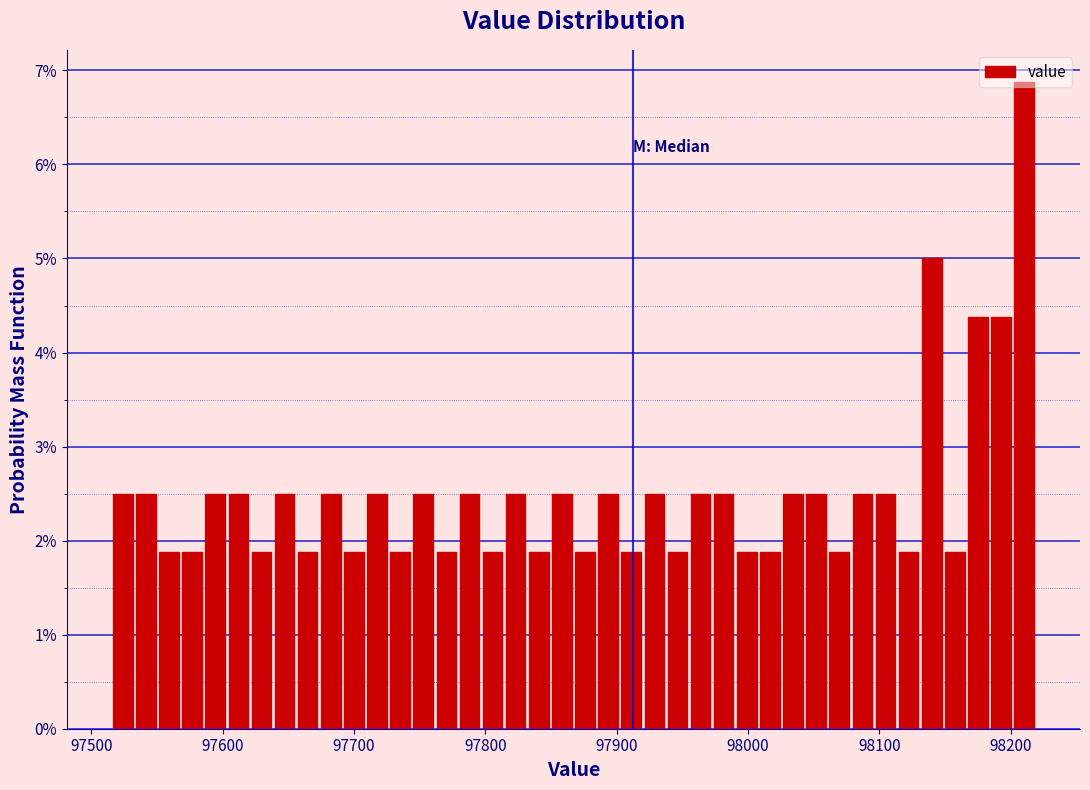

Read against the x-axis, roughly where is the centre of the tallest bar?

98210